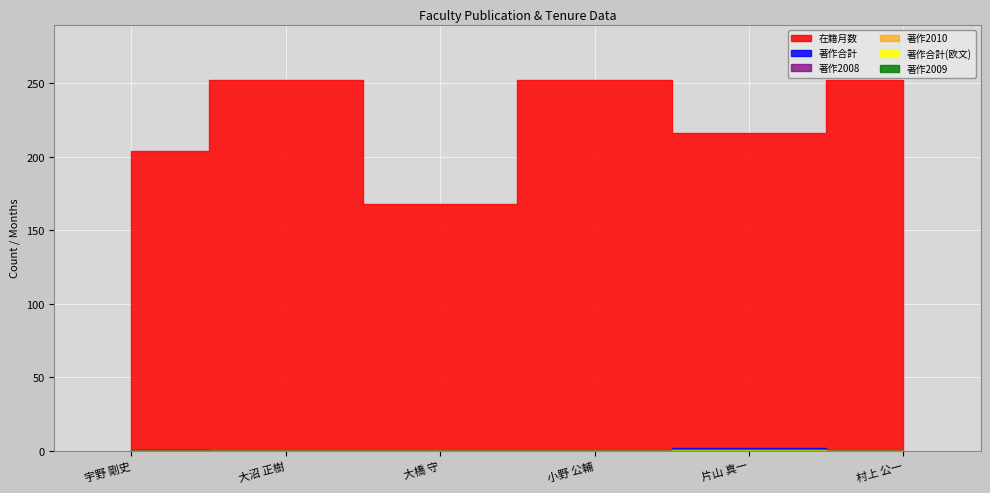

True or false: 著作2009 has more than 1 interior local peaks.

False